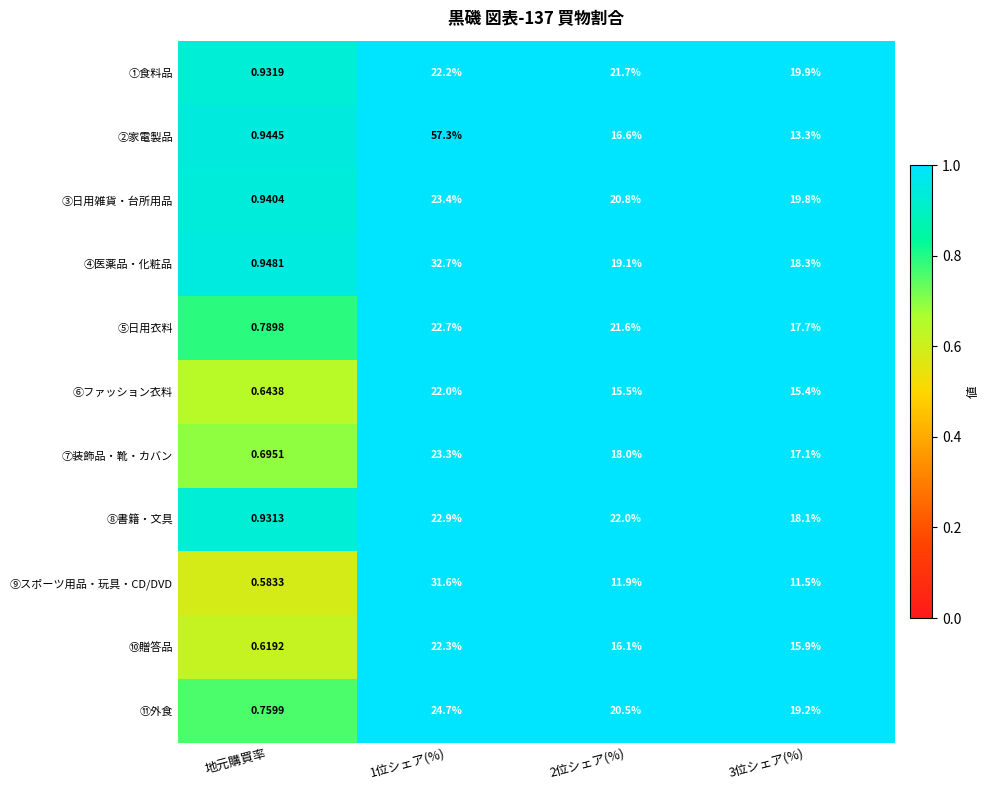

What is the total value across all series at 2位シェア(%)?

203.8